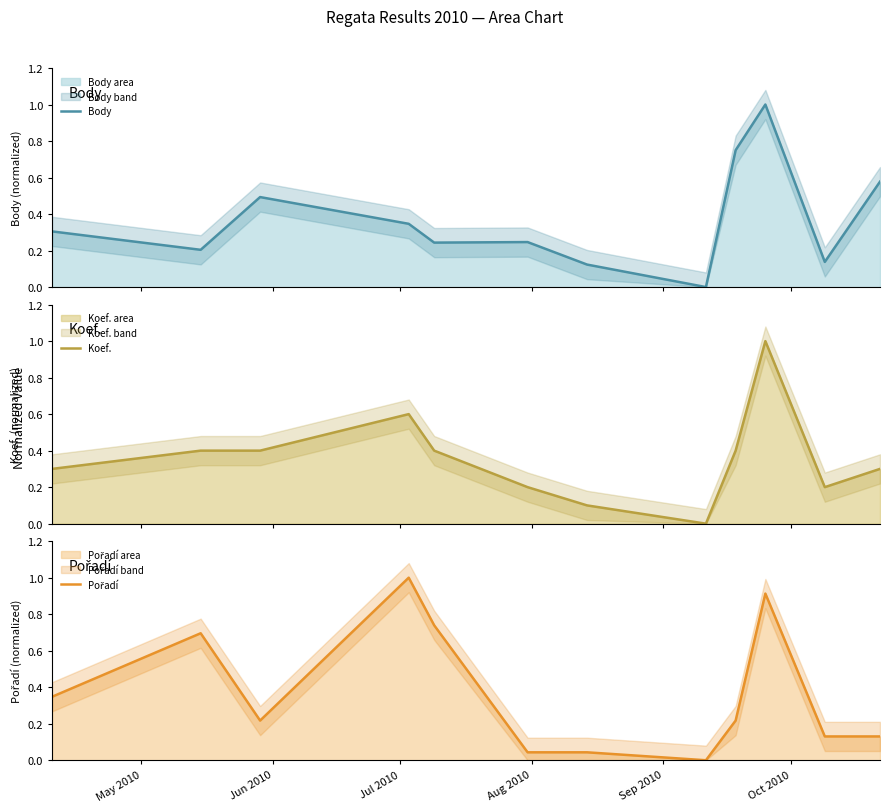

How many times do Body and Pořadí cross each other?

3